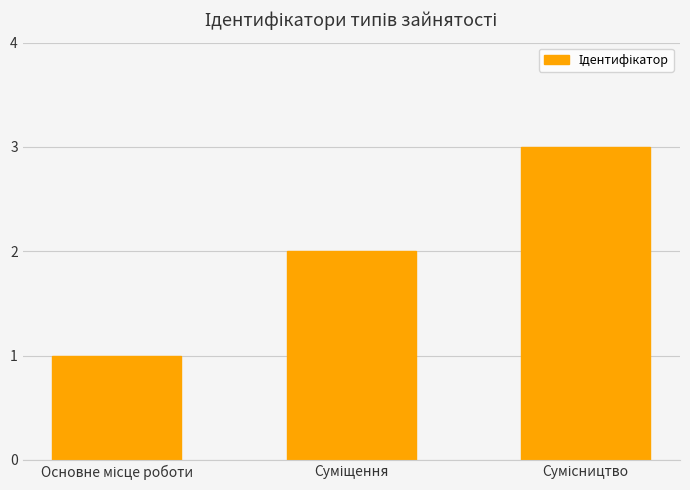

What is the sum of all values?

6